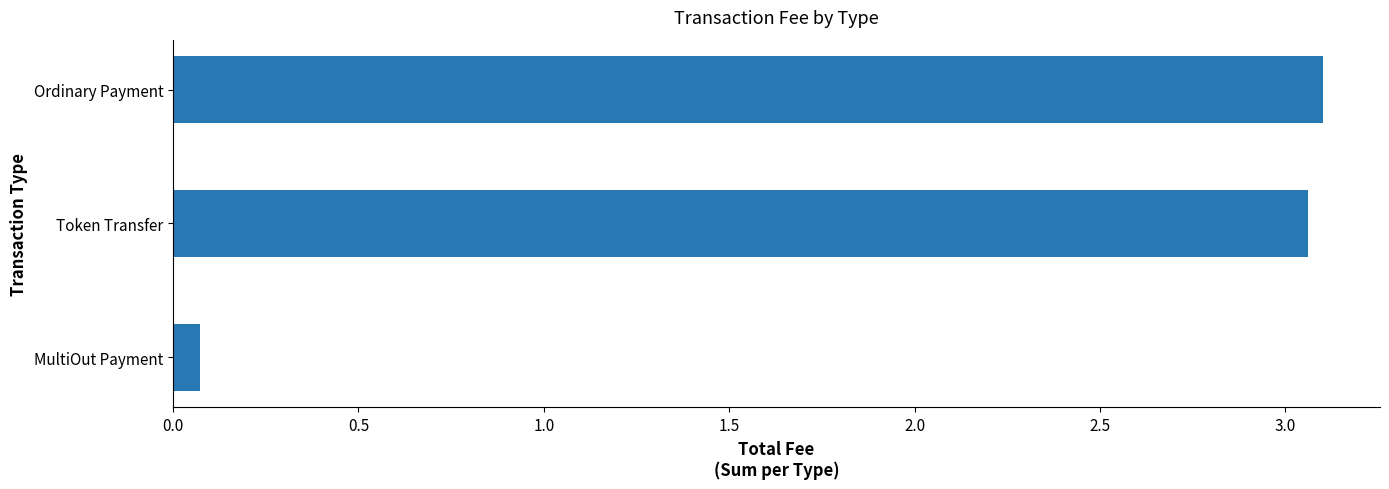

At which label is the value closest to 1?

MultiOut Payment